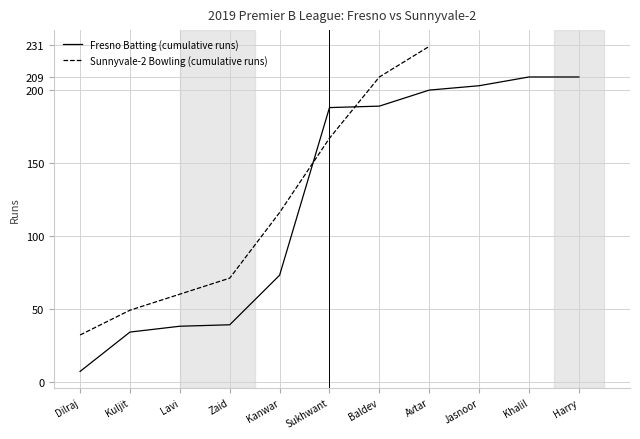

Is it true that Fresno Batting (cumulative runs) equals 73 at Kanwar?

True